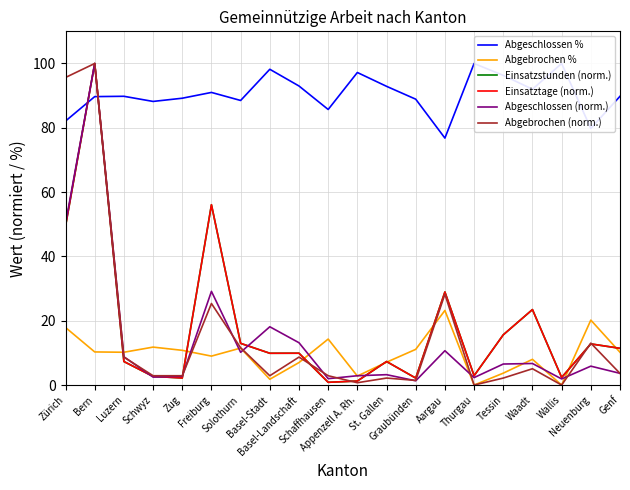

Where is Einsatztage (norm.) nearest to the value 50?

Zürich